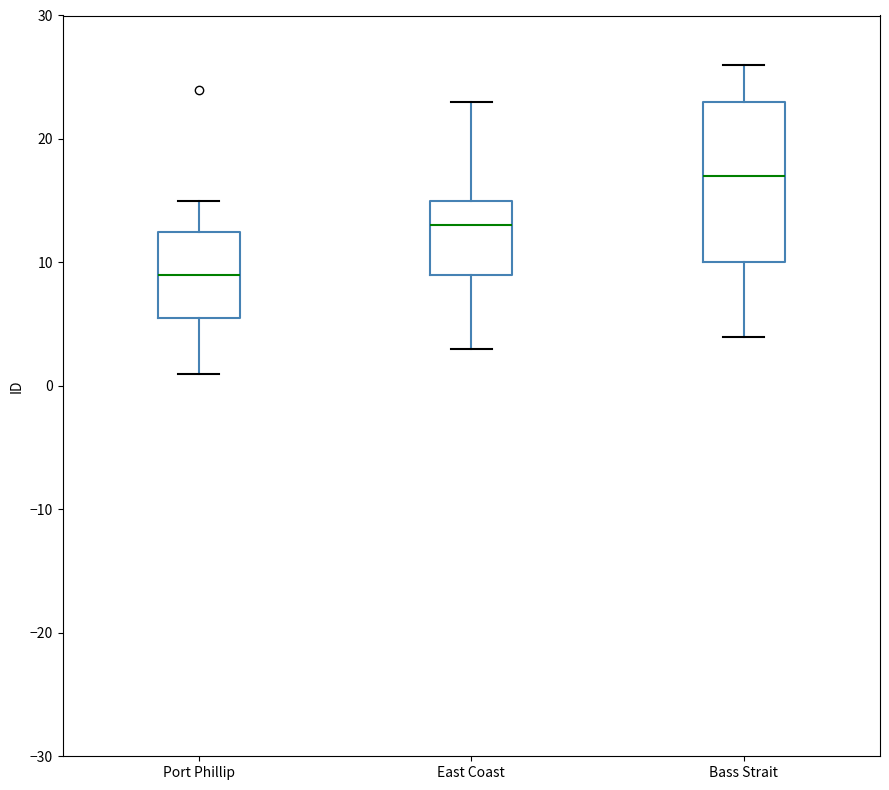

Reading left to right, transcribe this box plot: for each box, give where its median line is, the range the box spans, and where its two whiskers end, as read against the y-axis. The values are not printed on the chart, so give them approximately, as read against the axis.

Port Phillip: median 9, box 6 to 13, whiskers 1 to 15
East Coast: median 13, box 9 to 15, whiskers 3 to 23
Bass Strait: median 17, box 10 to 23, whiskers 4 to 26